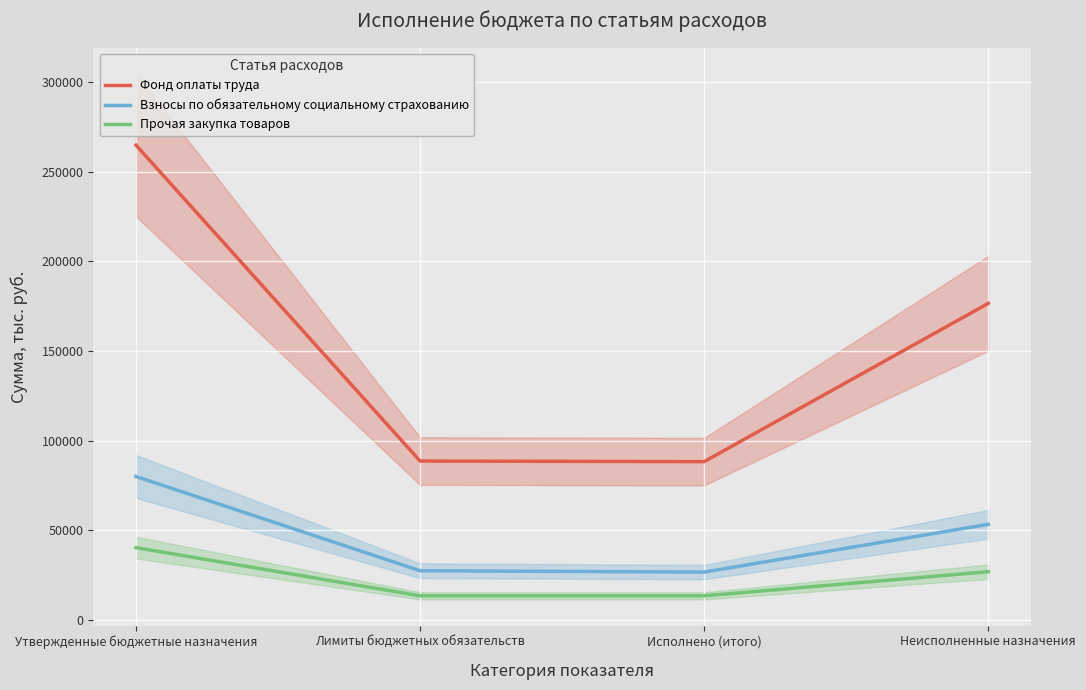

The value of Фонд оплаты труда at Лимиты бюджетных обязательств is 32250.6. True or false?

False